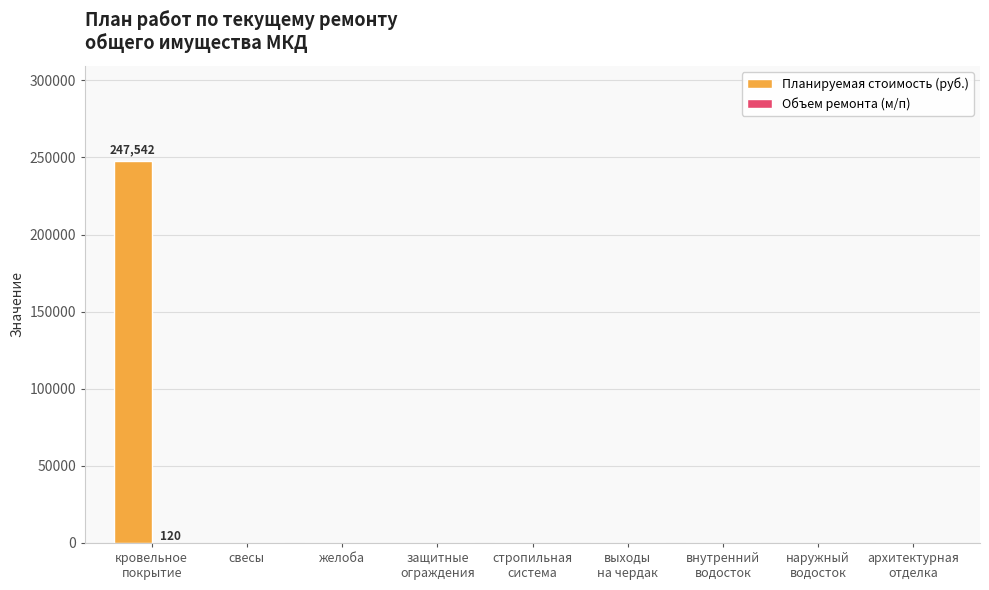

How many values in the Планируемая стоимость (руб.) series exceed 0?

1